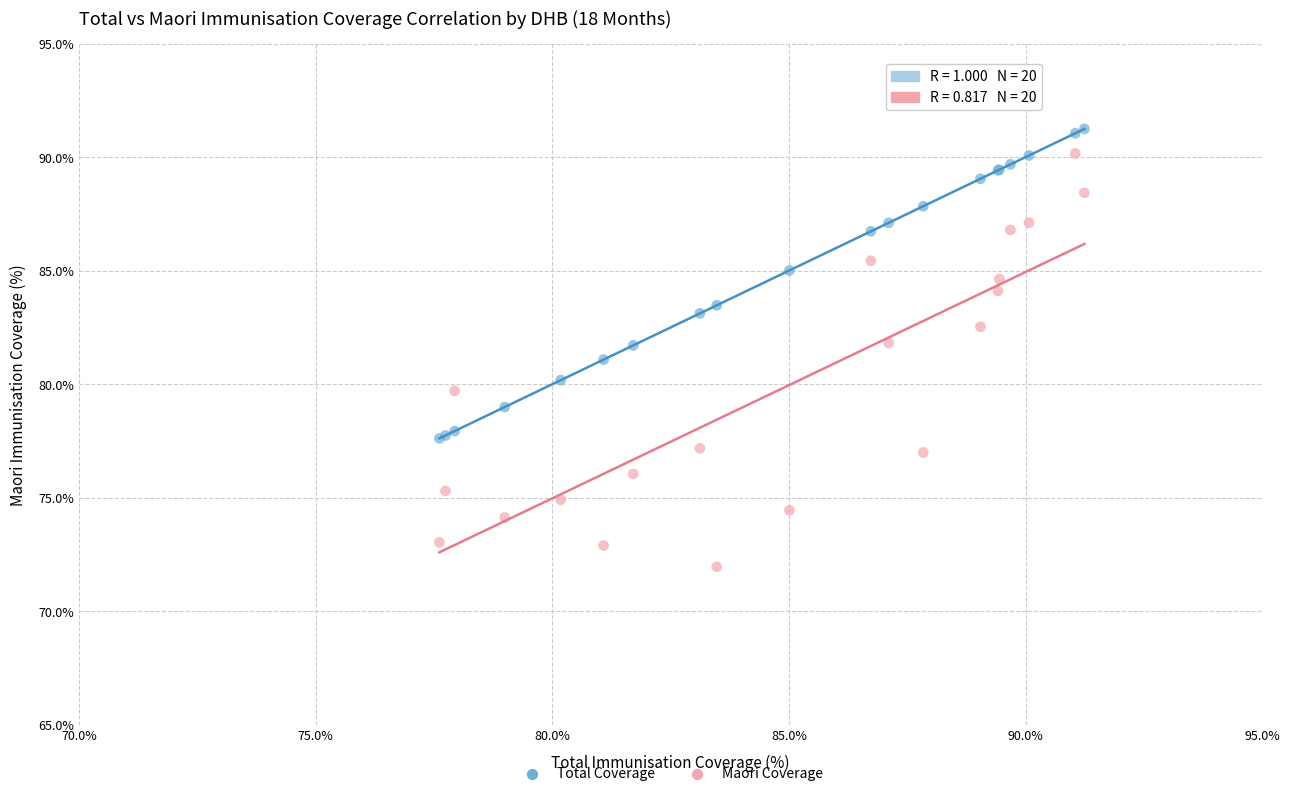

What are all the series names shown in the legend?

Total Coverage, Maori Coverage